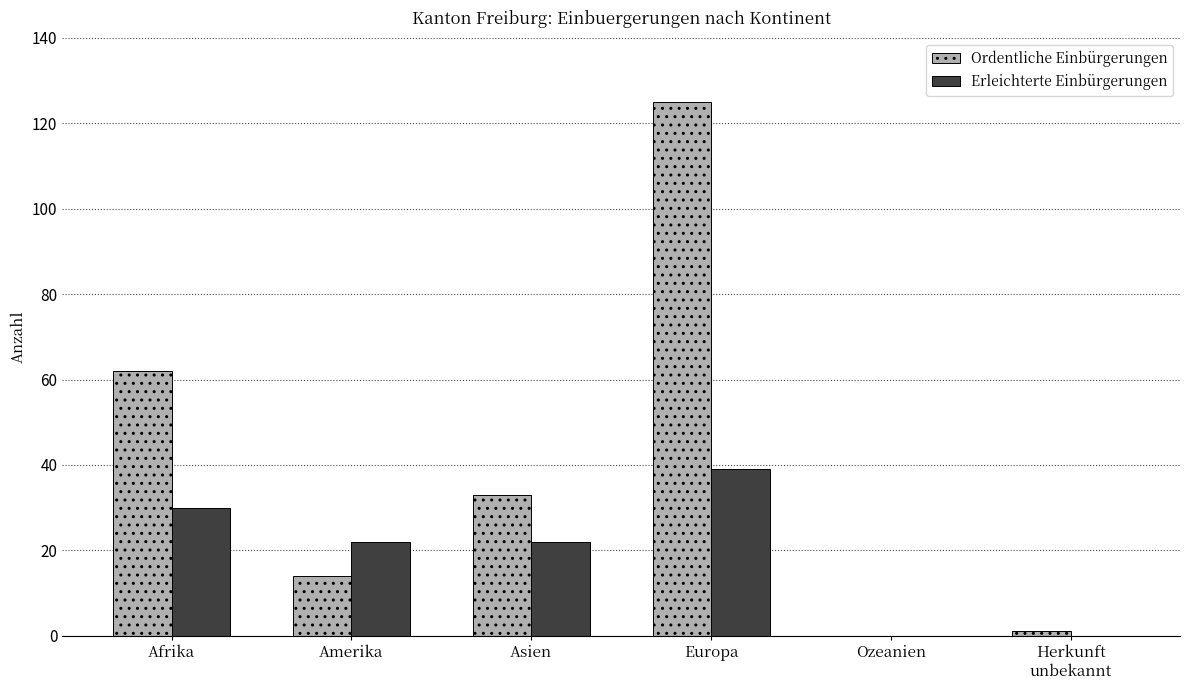

Reading left to right, what are all the values shown in this chart?

Ordentliche Einbürgerungen: Afrika=62	Amerika=14	Asien=33	Europa=125	Ozeanien=0	Herkunft
unbekannt=1
Erleichterte Einbürgerungen: Afrika=30	Amerika=22	Asien=22	Europa=39	Ozeanien=0	Herkunft
unbekannt=0